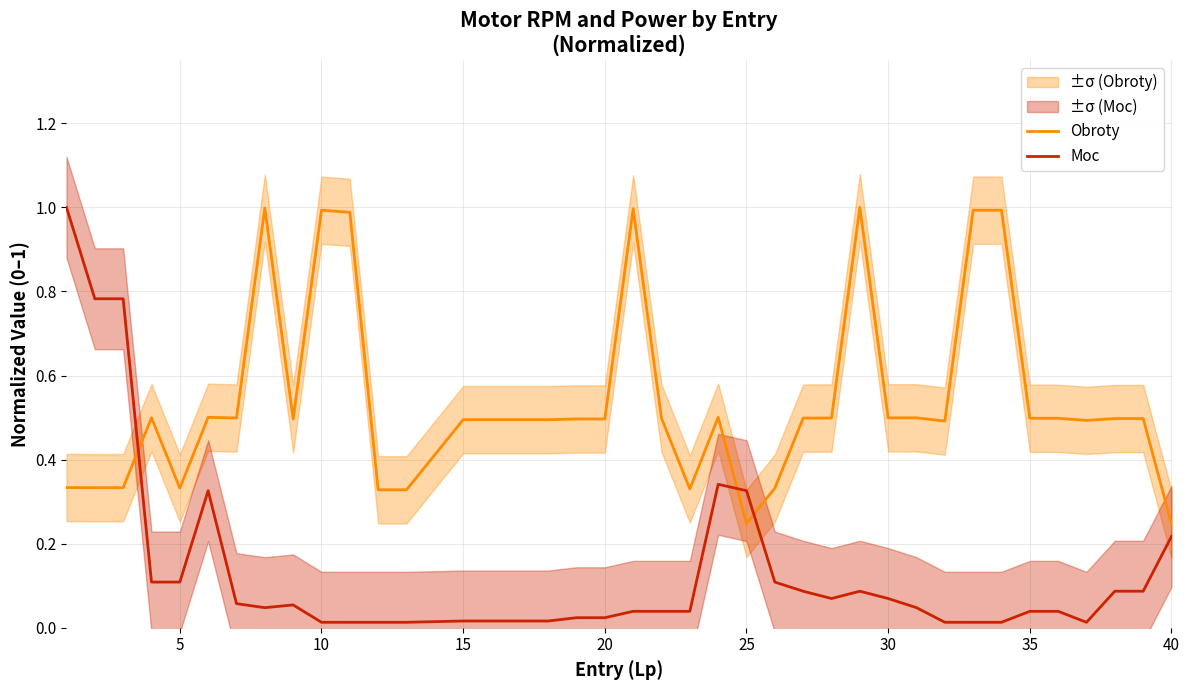

True or false: Moc and Obroty cross at least once.

True